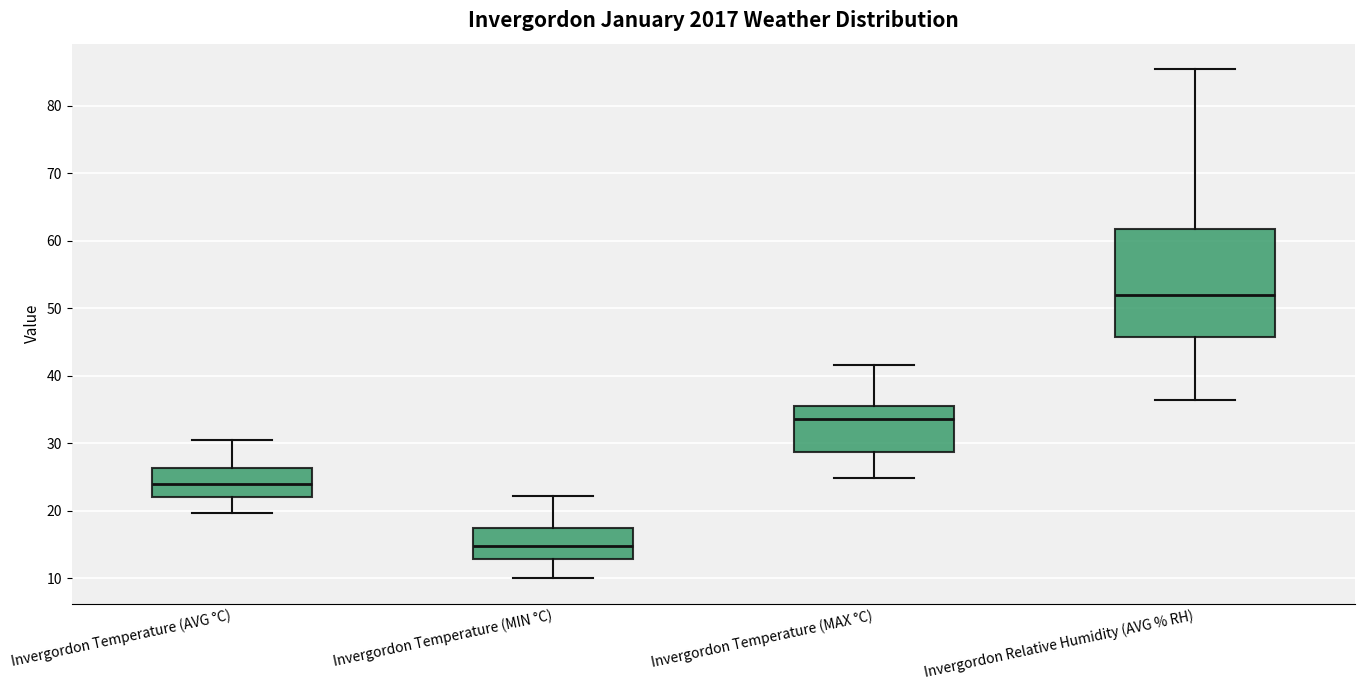

Which box has the highest median line?

Invergordon Relative Humidity (AVG % RH)